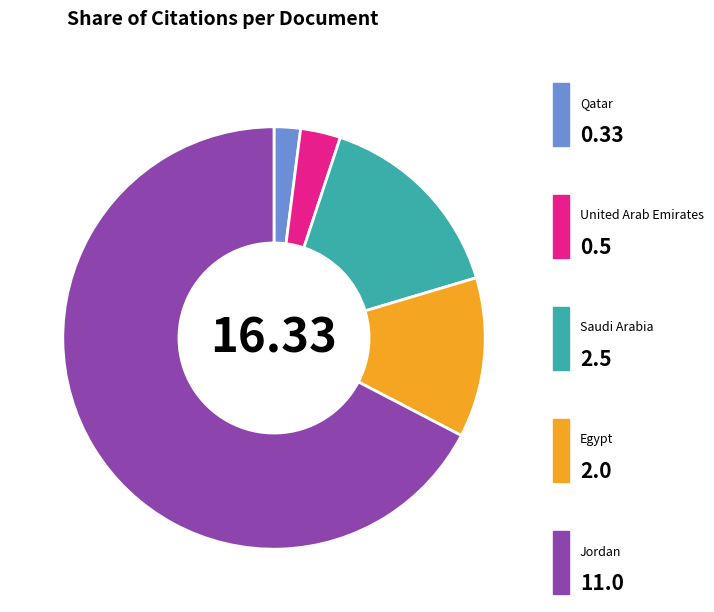

Is there a majority slice in this chart?

Yes